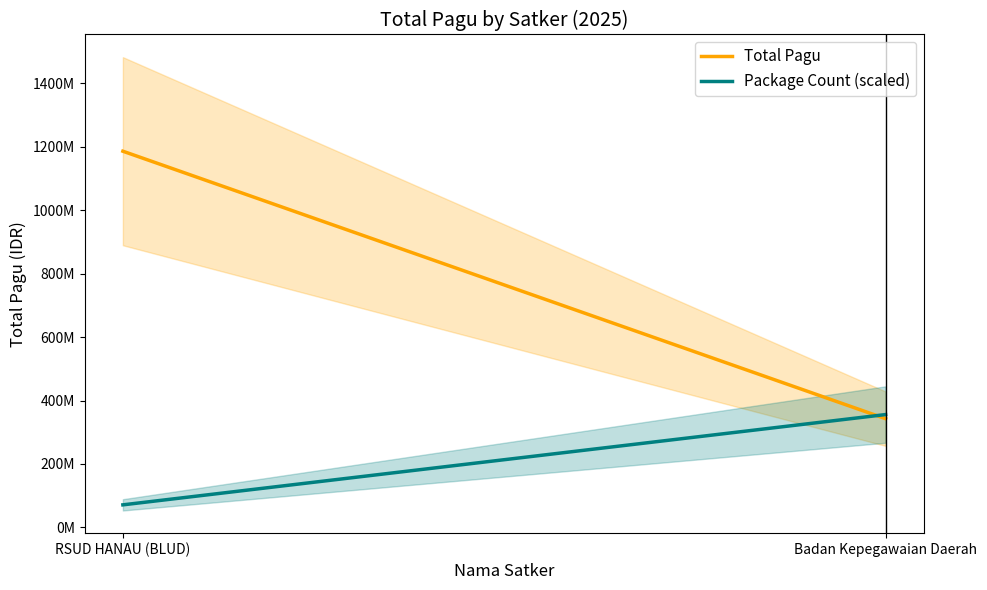

List the labels in order of Package Count (scaled) value, smallest first.

RSUD HANAU (BLUD), Badan Kepegawaian Daerah